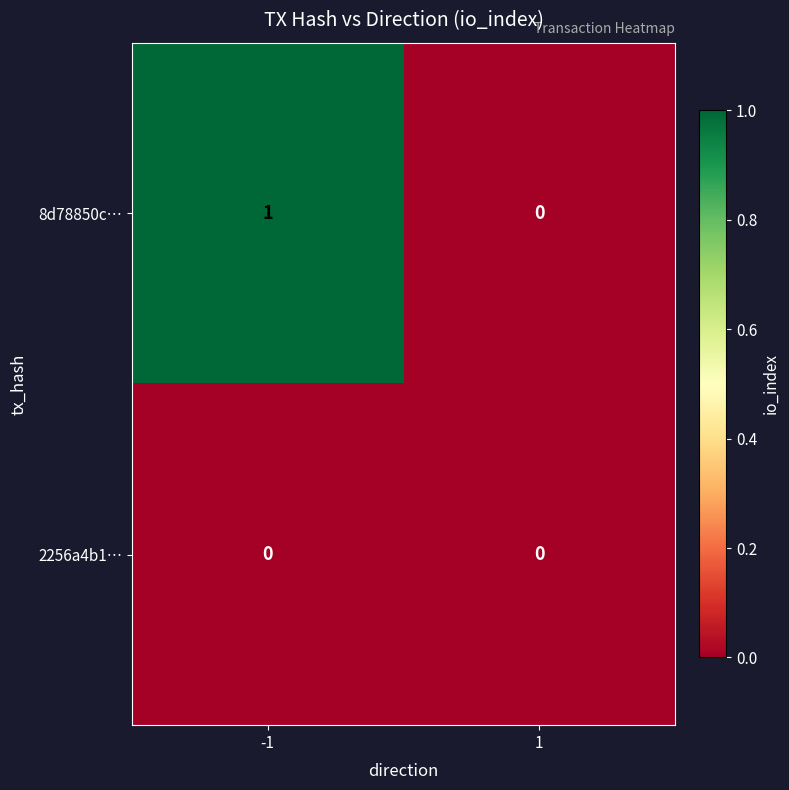

What is the greatest value displayed?

1